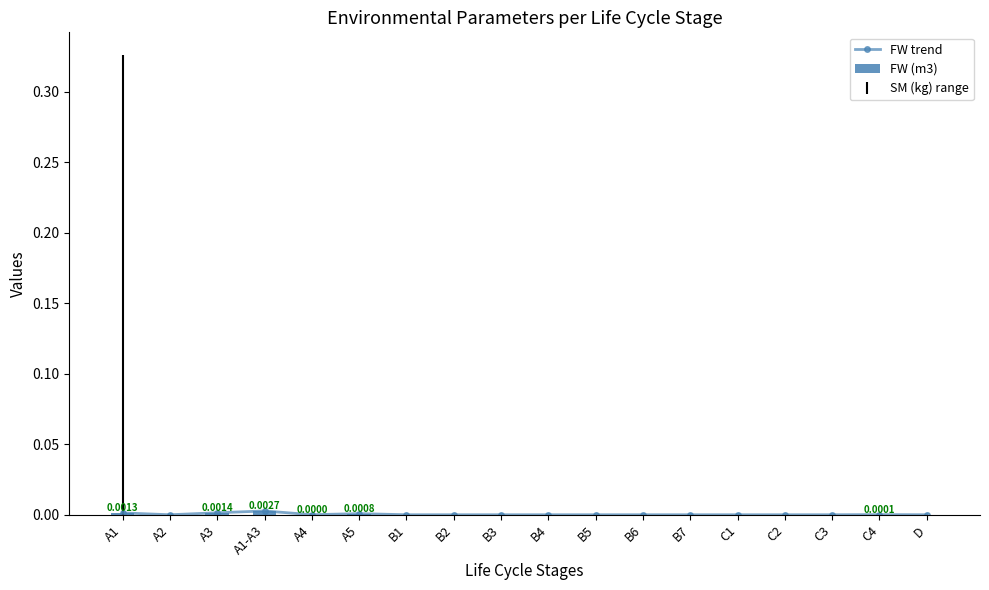

Reading right to left, what are all the values shown in this chart?

FW trend: 0.0	0.0	0.0	0.0	0.0	0.0	0.0	0.0	0.0	0.0	0.0	0.0	0.0	0.0	0.0	0.0	0.0	0.0
FW (m3): 0.0	0.0	0.0	0.0	0.0	0.0	0.0	0.0	0.0	0.0	0.0	0.0	0.0	0.0	0.0	0.0	0.0	0.0